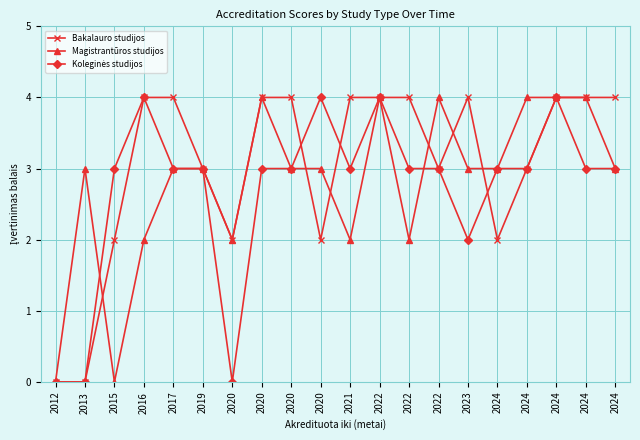

How many data points in Bakalauro studijos are less than 4?

9